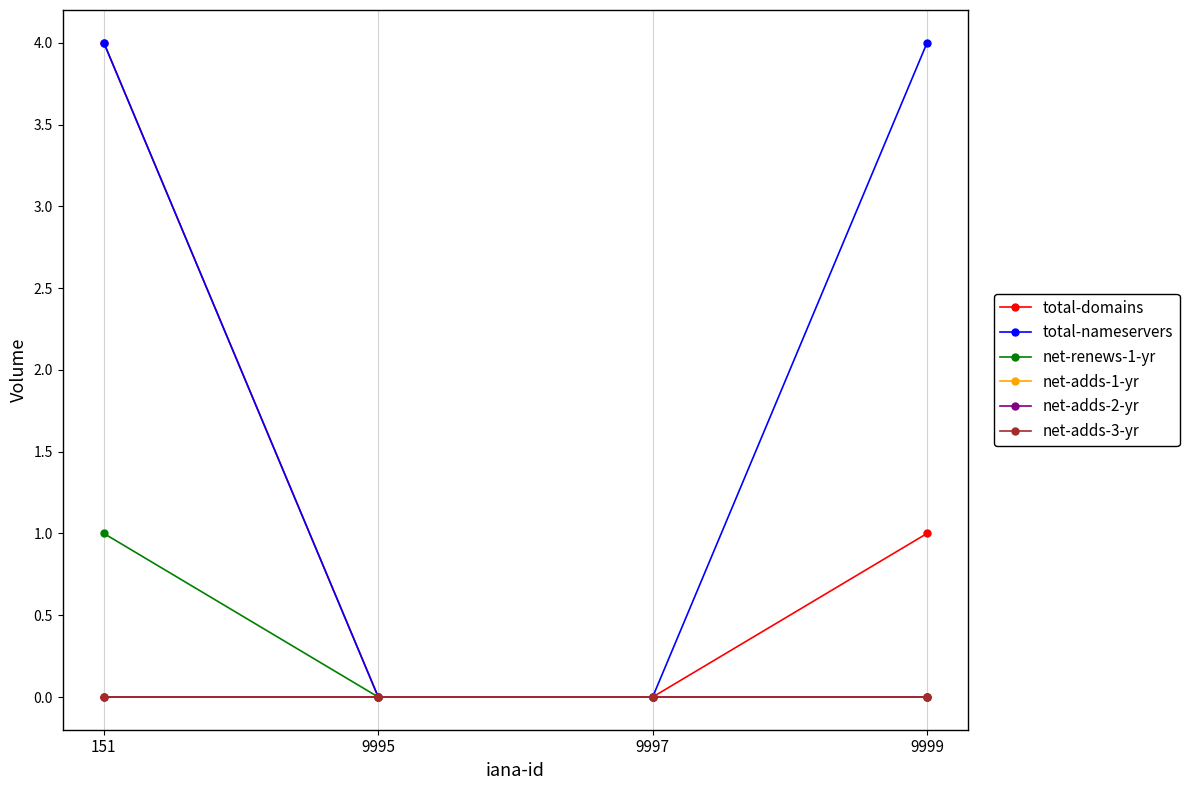

True or false: total-domains and net-adds-1-yr intersect in this chart.

False